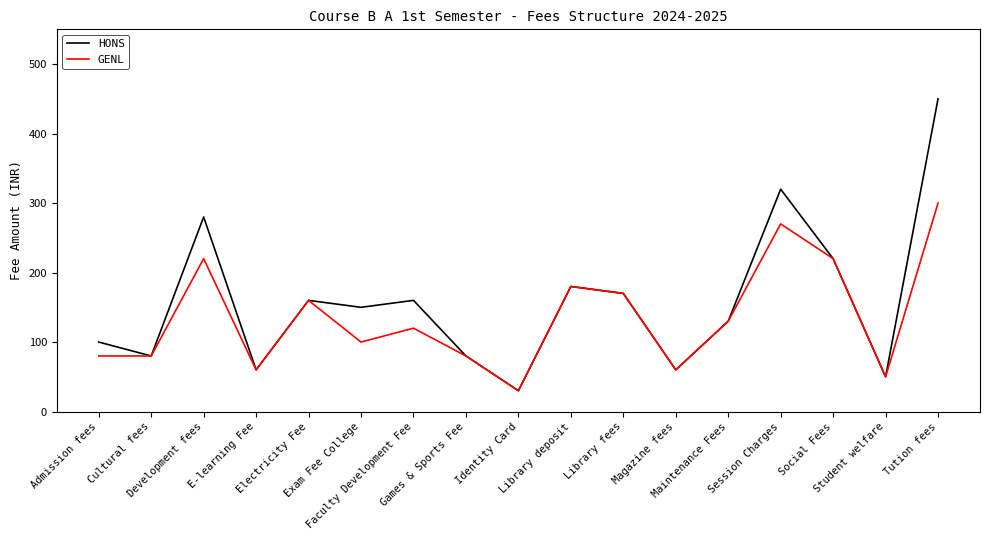

Is it true that HONS equals 110 at Games & Sports Fee?

False